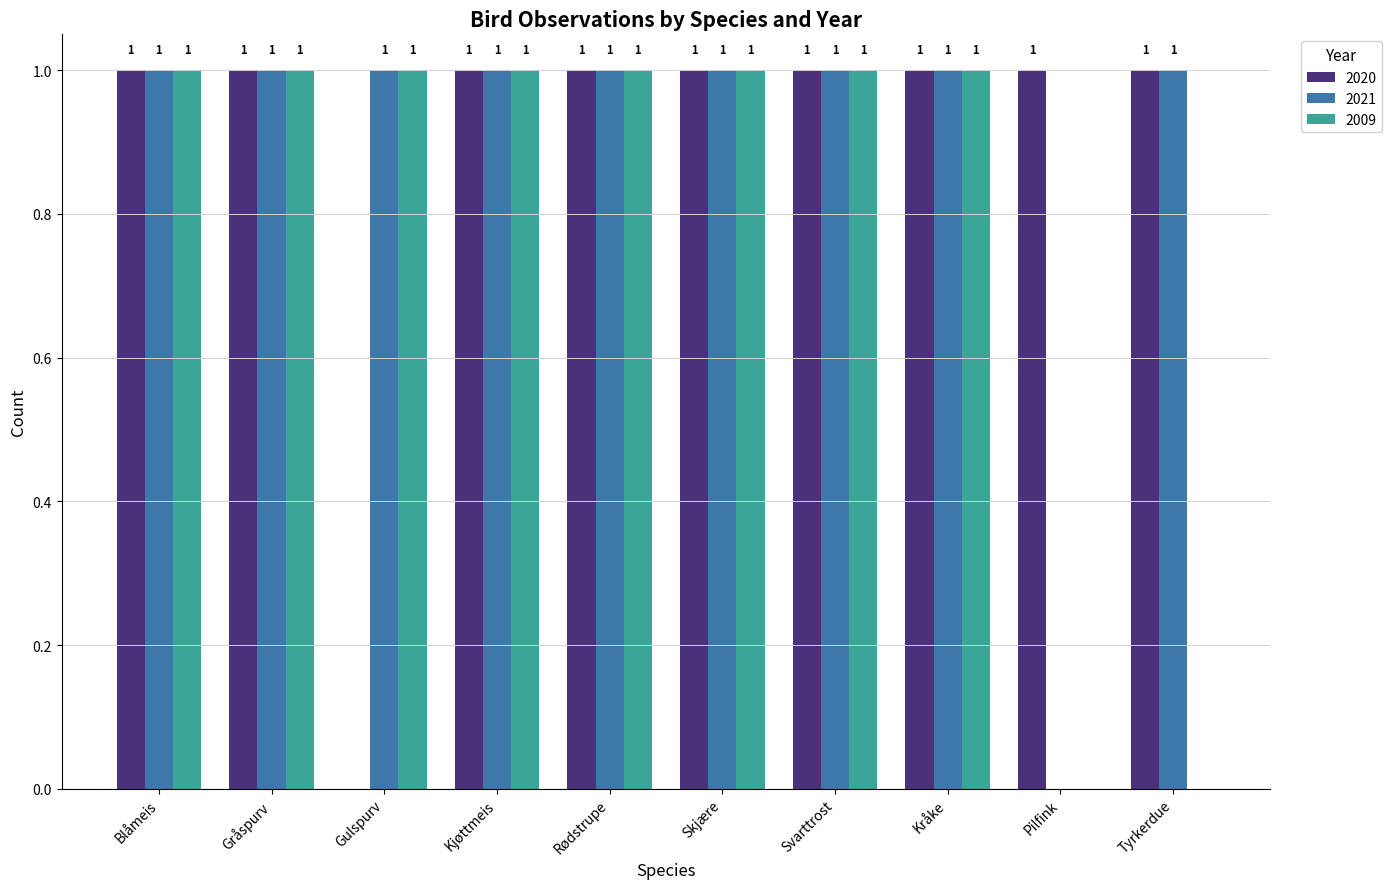

Reading right to left, list all the values displayed in this chart.

2020: 1	1	1	1	1	1	1	0	1	1
2021: 1	0	1	1	1	1	1	1	1	1
2009: 0	0	1	1	1	1	1	1	1	1